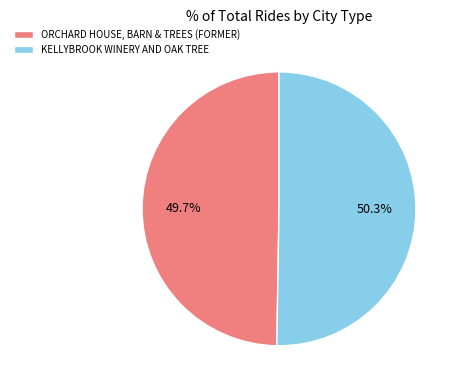

Which category has the biggest portion of the pie?

KELLYBROOK WINERY AND OAK TREE